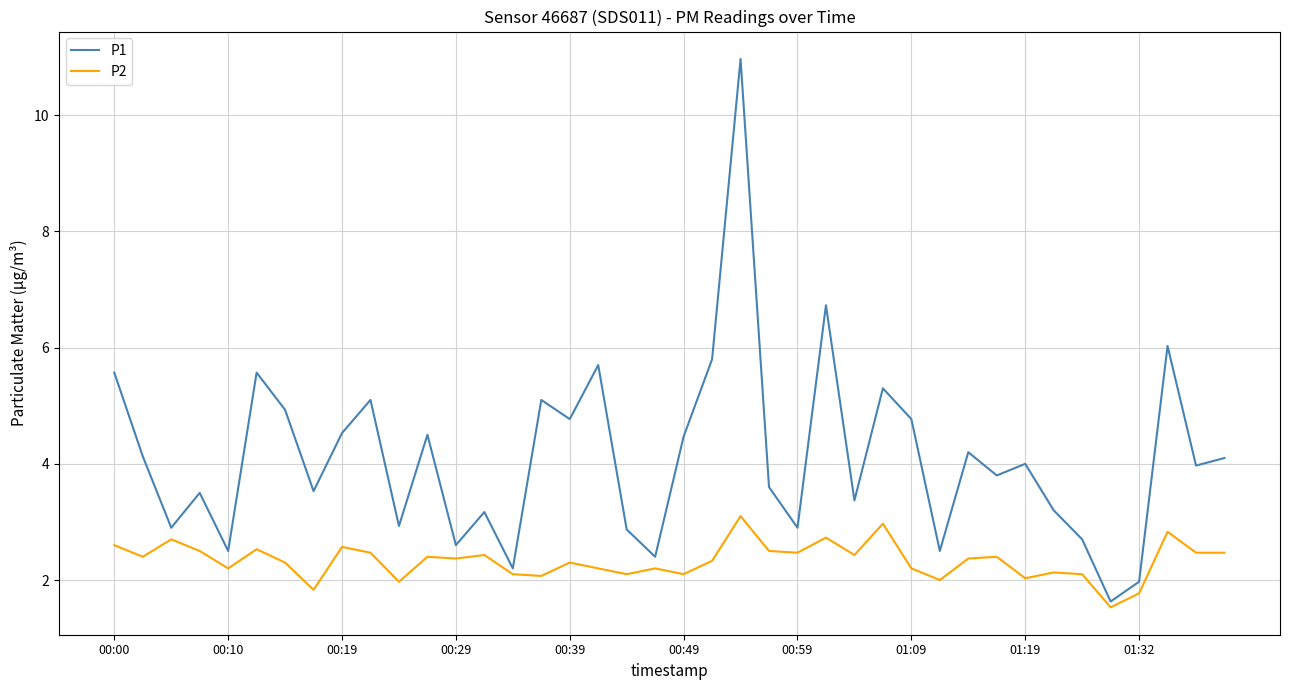

What is the sum of all P1 values?

164.5